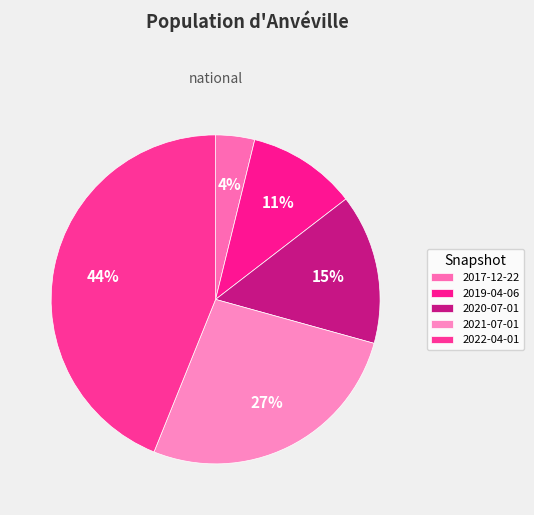

Is it true that 2017-12-22 is 18% of the pie?

False